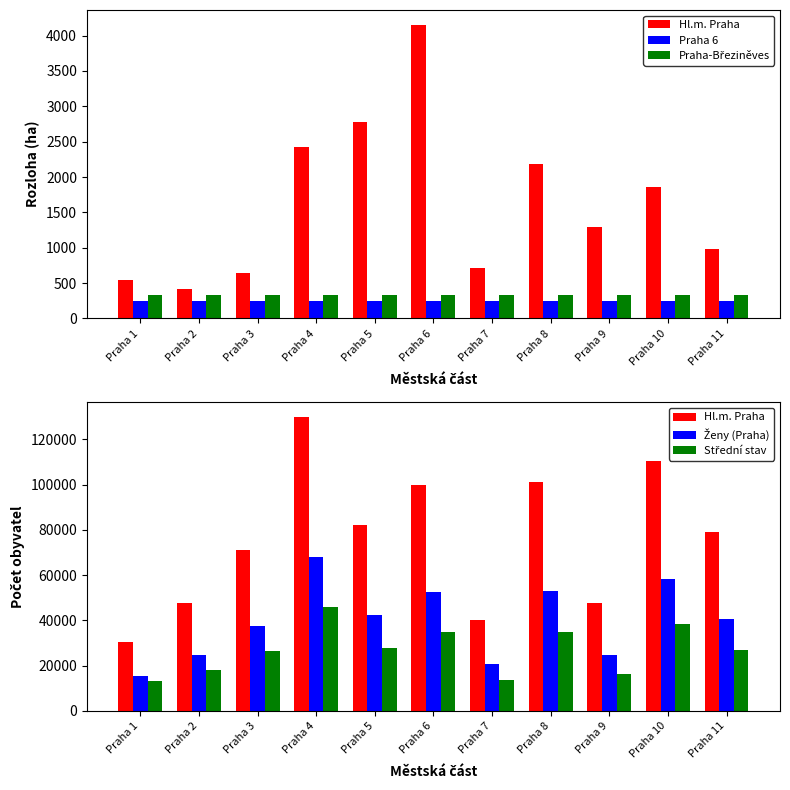

What is the sum of all Střední stav values?

296482